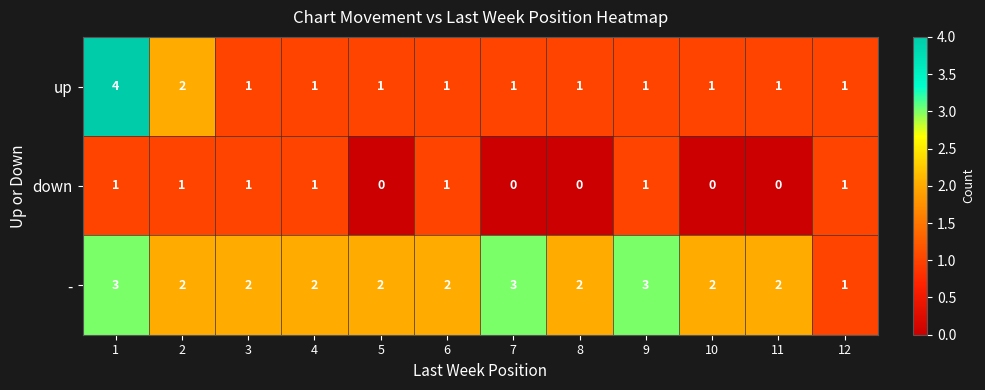

Rank the series by their maximum value, from lowest to highest.

down, -, up